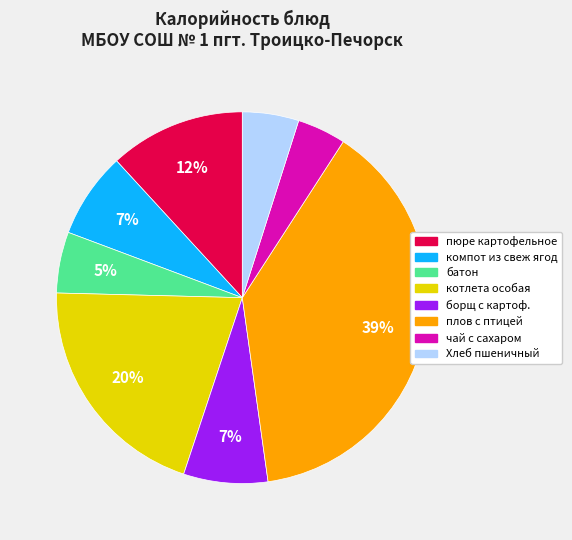

True or false: чай с сахаром accounts for 4% of the total.

True